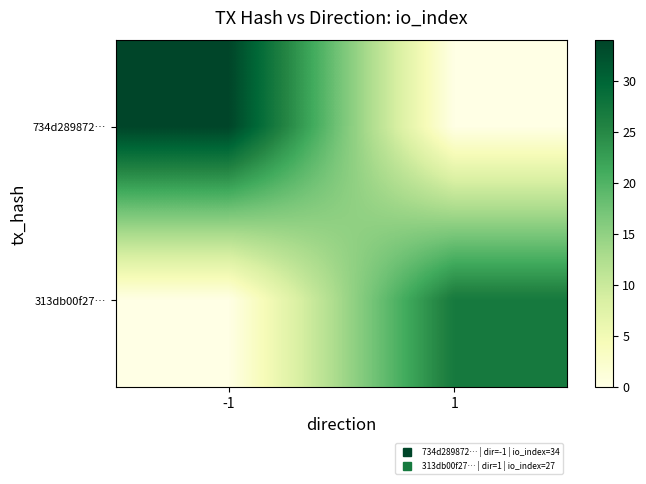

Reading left to right, transcribe all the data shown in this chart.

734d289872…: -1=34	1=0
313db00f27…: -1=0	1=27